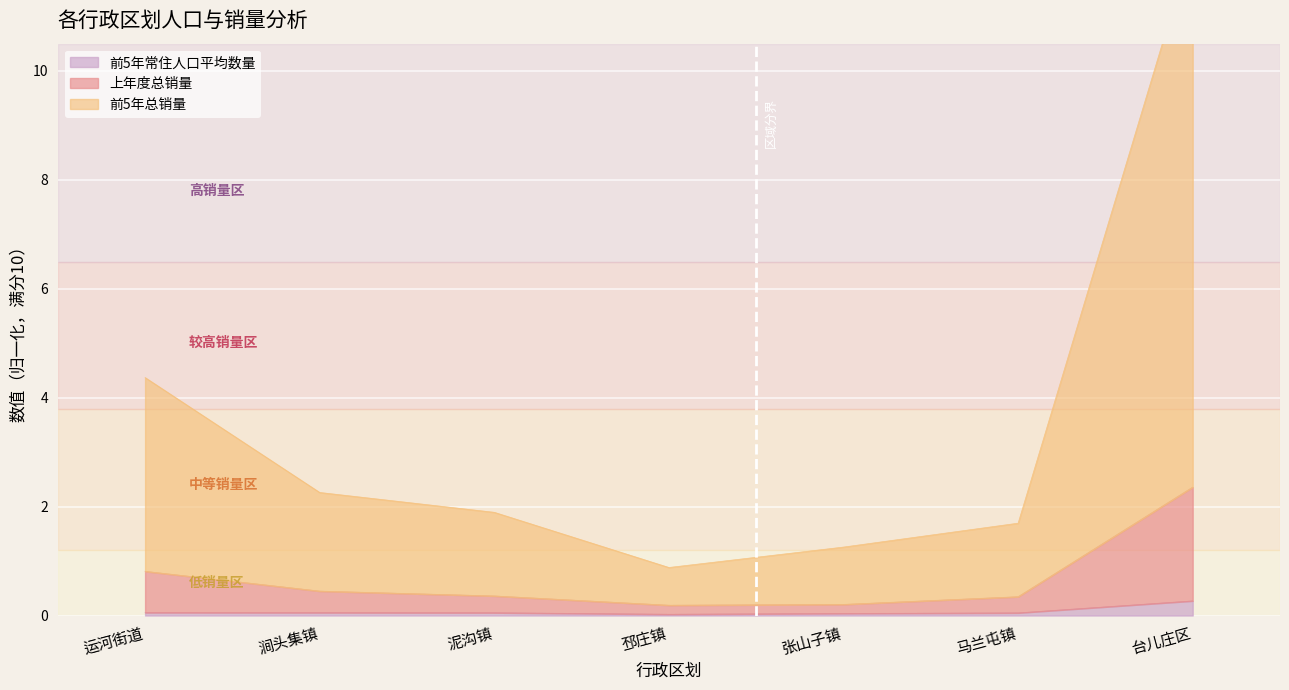

Reading left to right, what are all the values shown in this chart?

前5年常住人口平均数量: 0.1	0.1	0.1	0.0	0.0	0.0	0.3
上年度总销量: 0.8	0.4	0.4	0.2	0.2	0.3	2.4
前5年总销量: 4.4	2.3	1.9	0.9	1.3	1.7	12.4